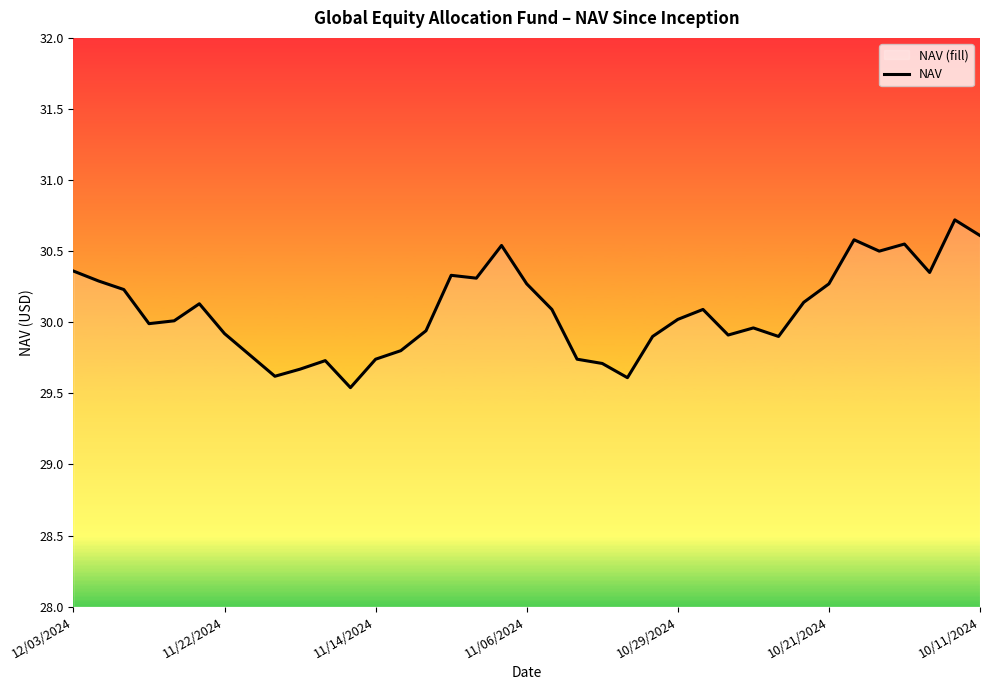

True or false: the data shows 30.0 at 27.

True